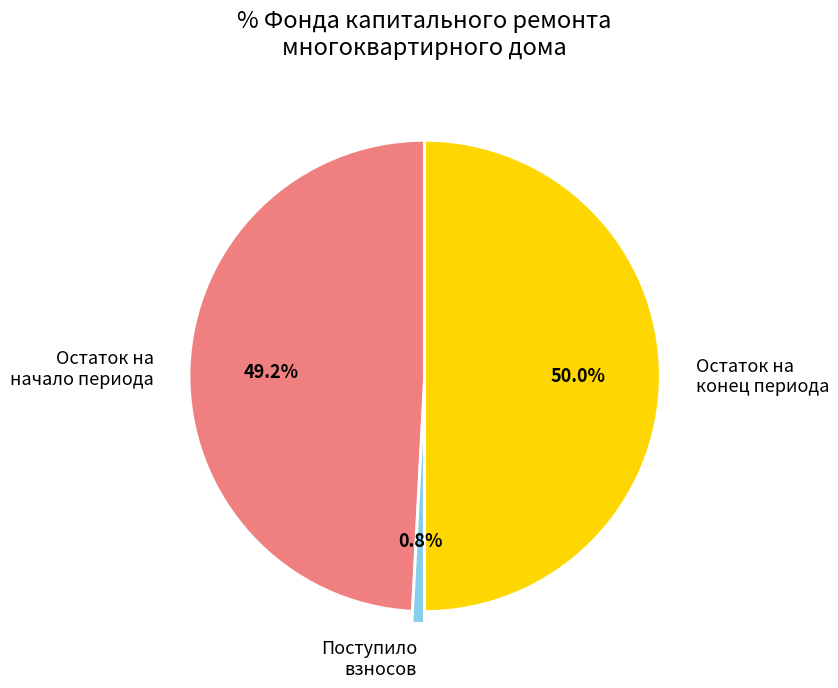

Rank the categories by value from highest to lowest.

Остаток на конец периода, Остаток на начало периода, Поступило взносов